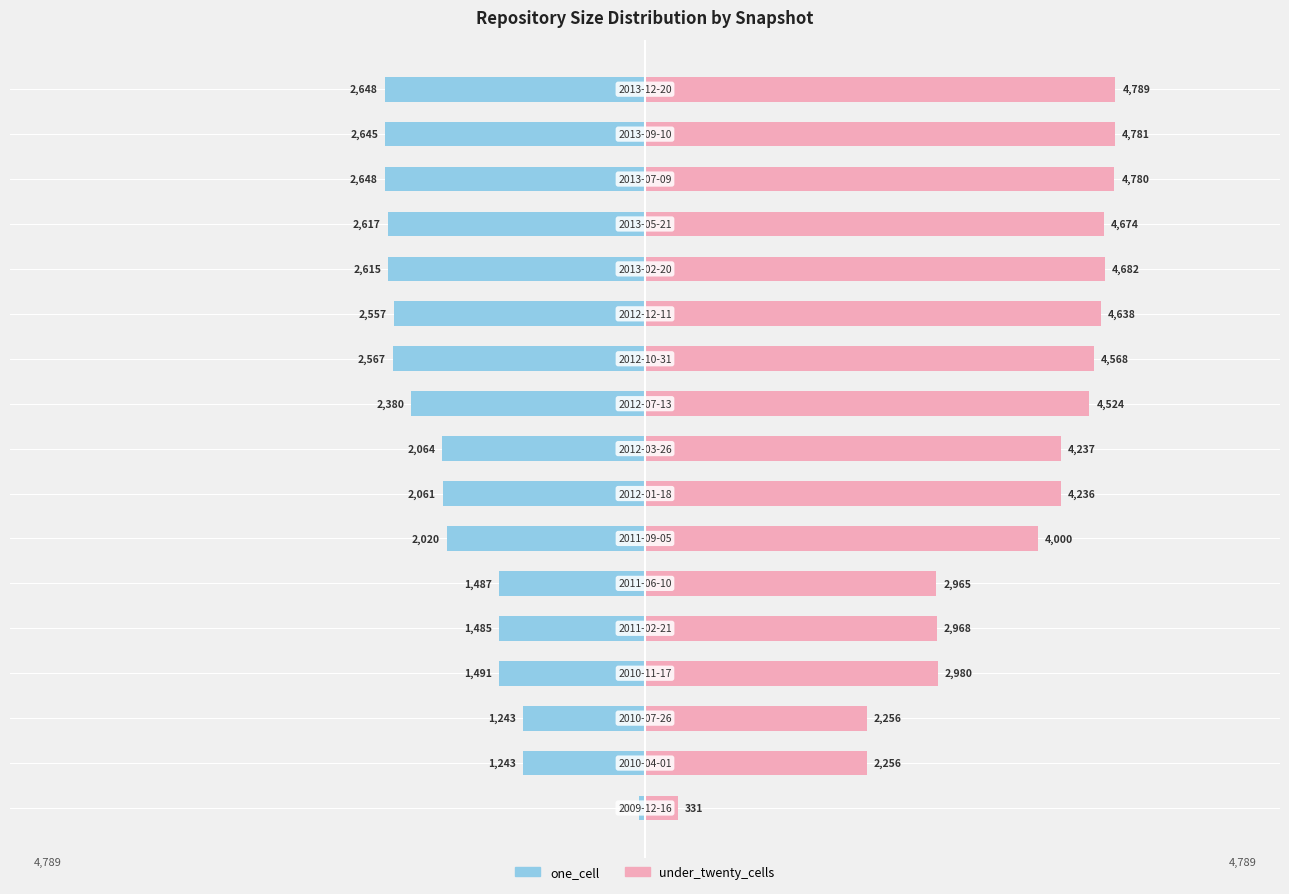

Between 6 and 12, which is larger?

6